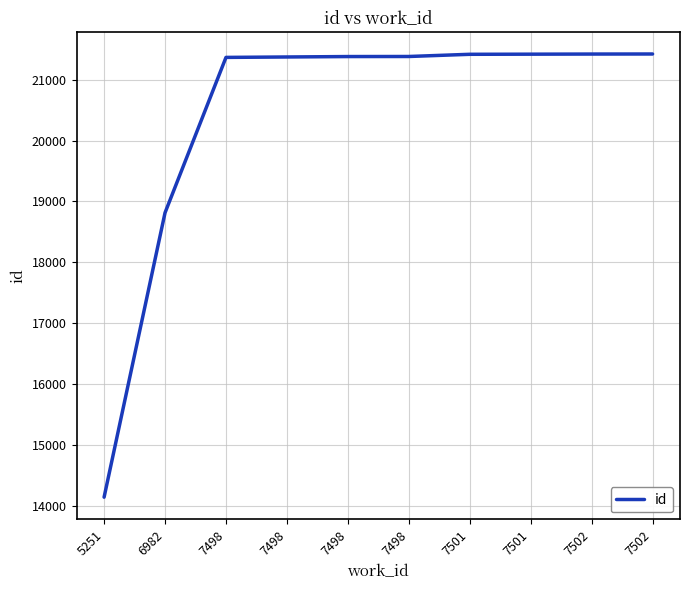

How many lines are shown in the chart?

1